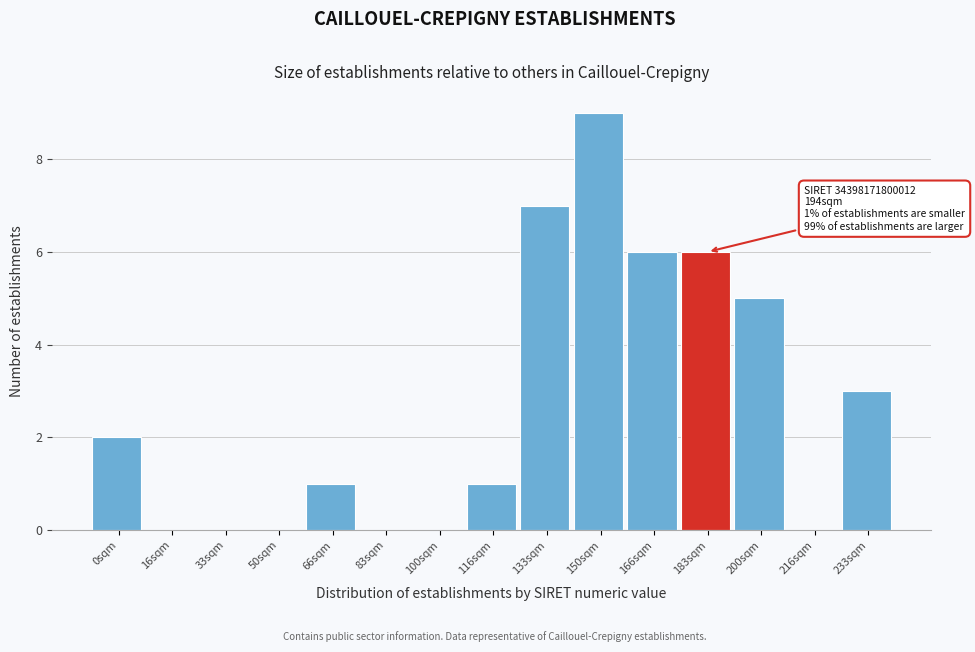

Reading left to right, list all the values displayed in this chart.

0sqm=2	16sqm=0	33sqm=0	50sqm=0	66sqm=1	83sqm=0	100sqm=0	116sqm=1	133sqm=7	150sqm=9	166sqm=6	183sqm=6	200sqm=5	216sqm=0	233sqm=3